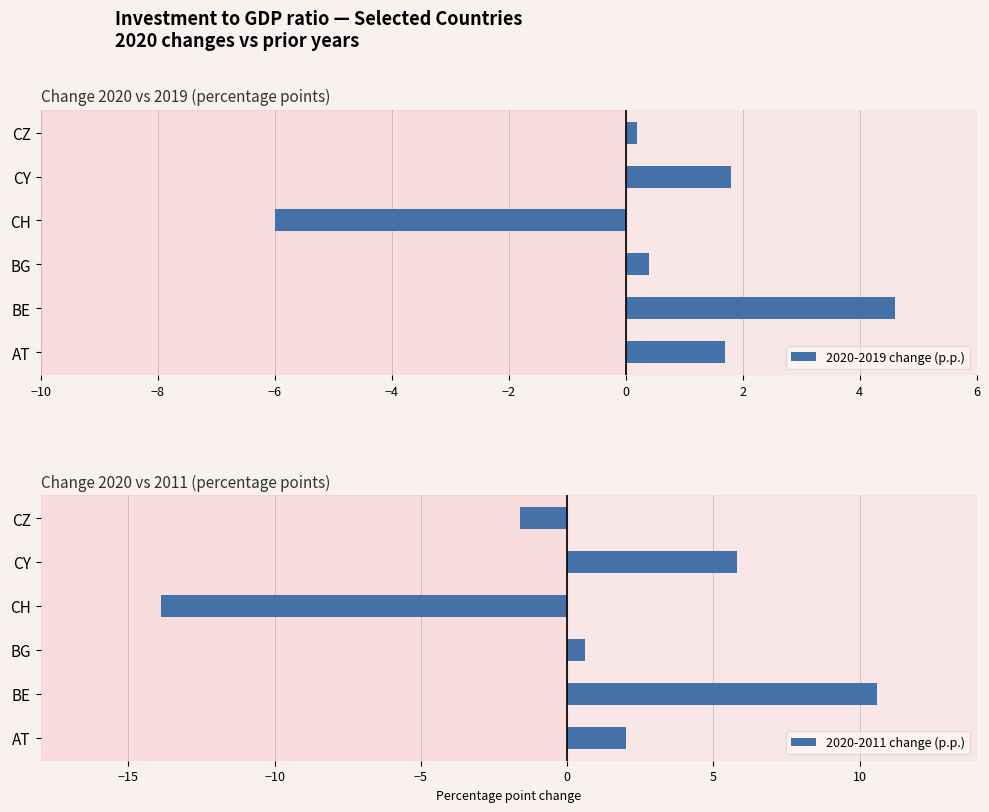

What is the minimum value for 2020-2019 change (p.p.)?

-6.0